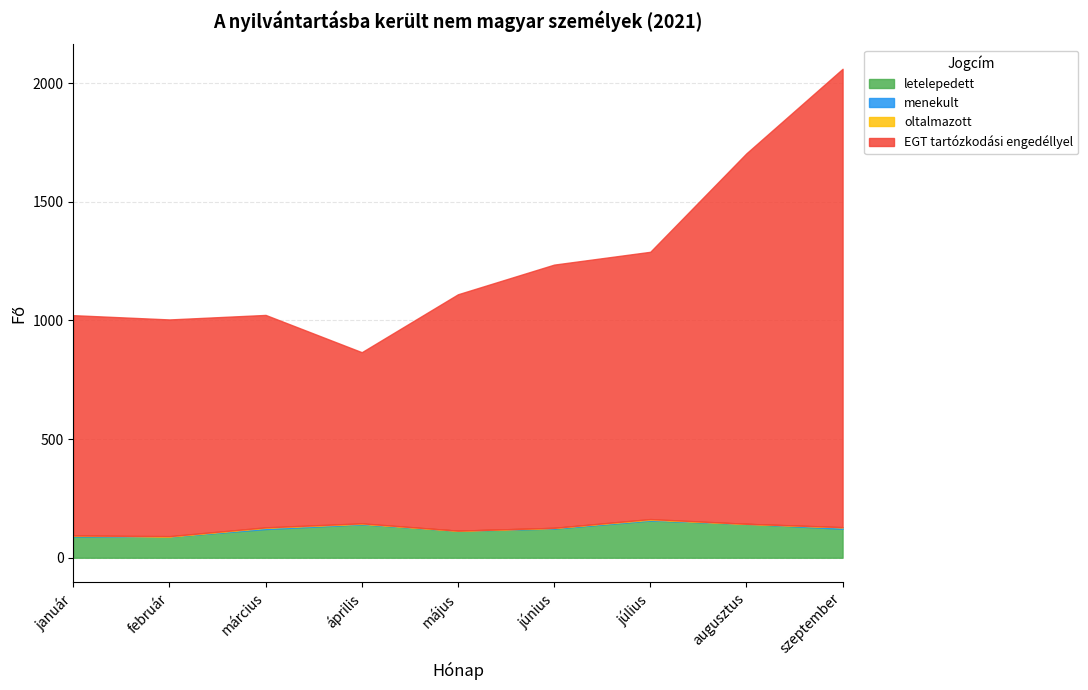

What is the label of the 4th point from the left?

április